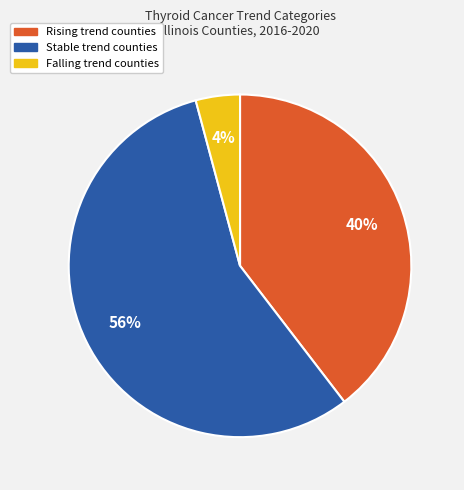

To the nearest percent, what is the average slice percentage?

33%